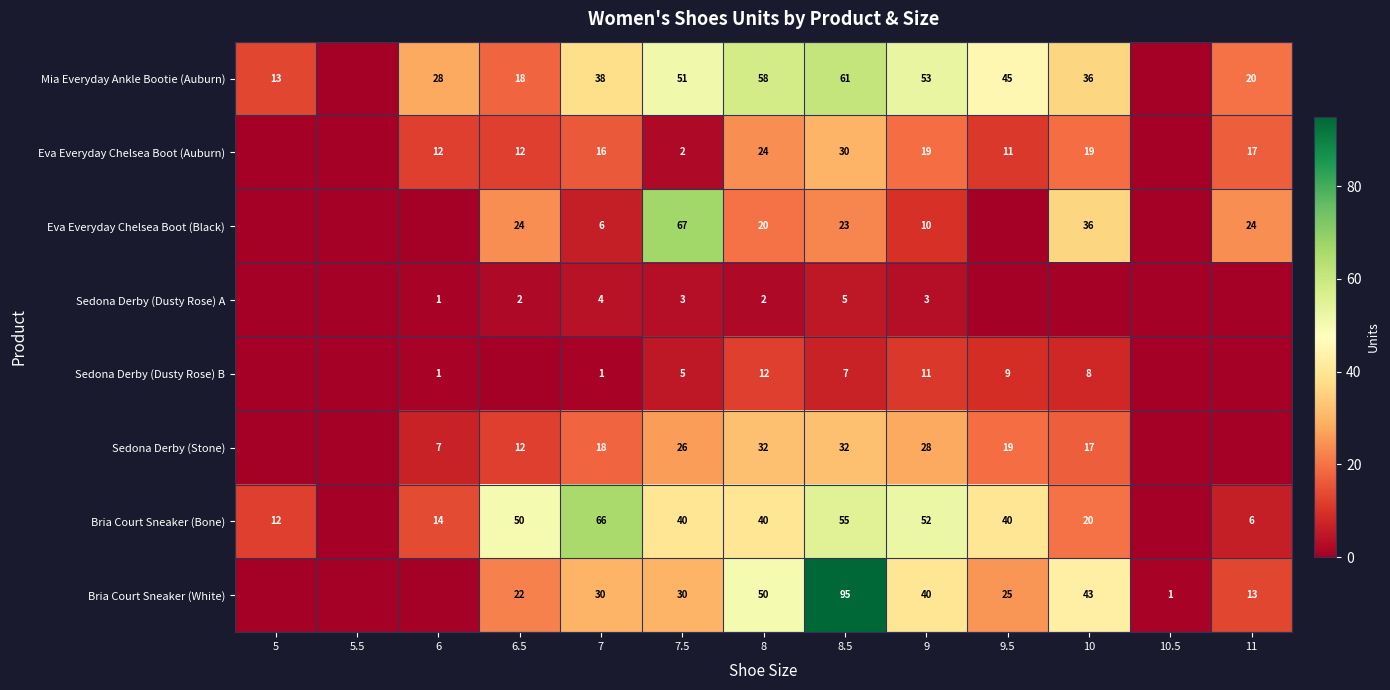

Is it true that Eva Everyday Chelsea Boot (Auburn) equals 6 at 9?

False